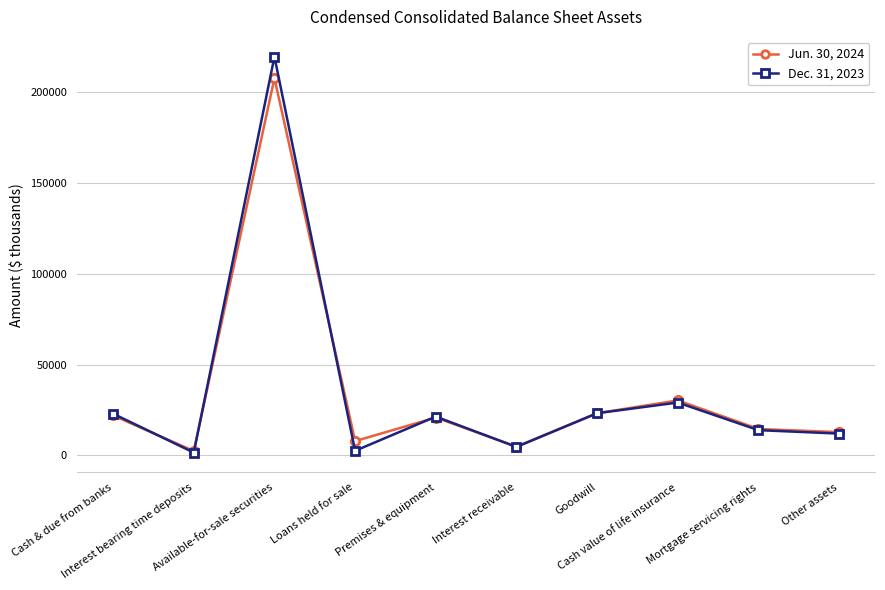

How many lines are shown in the chart?

2